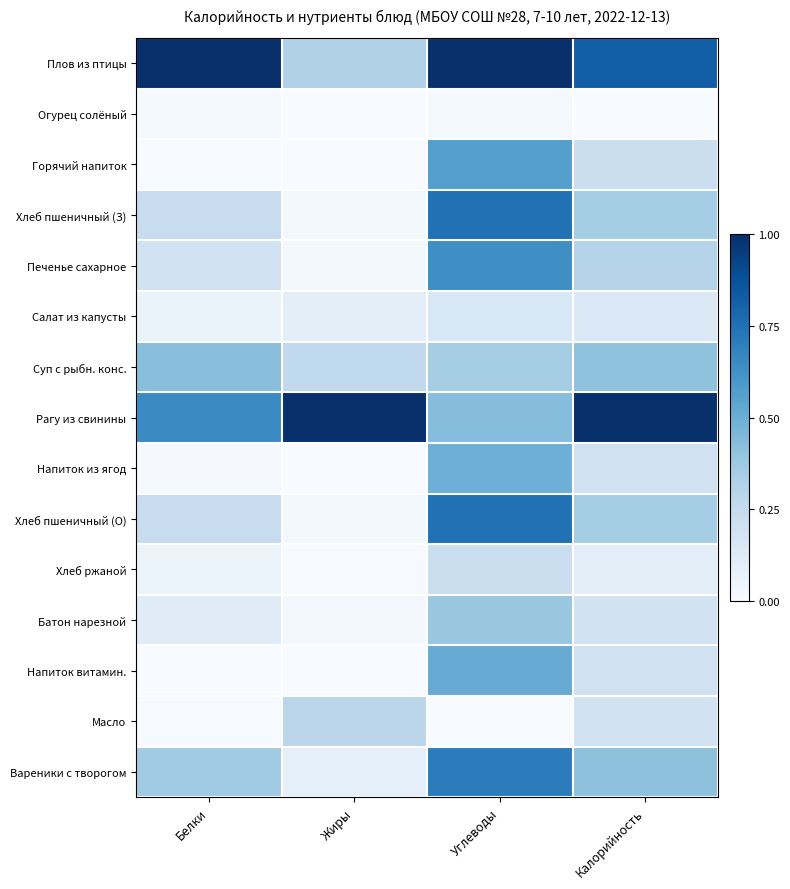

Count the number of data series in this chart.

15